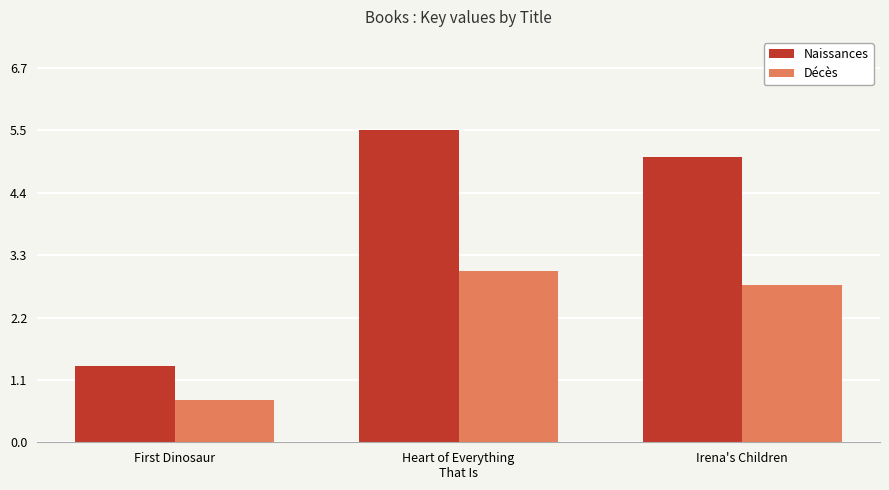

How many bars are there in each group?

2